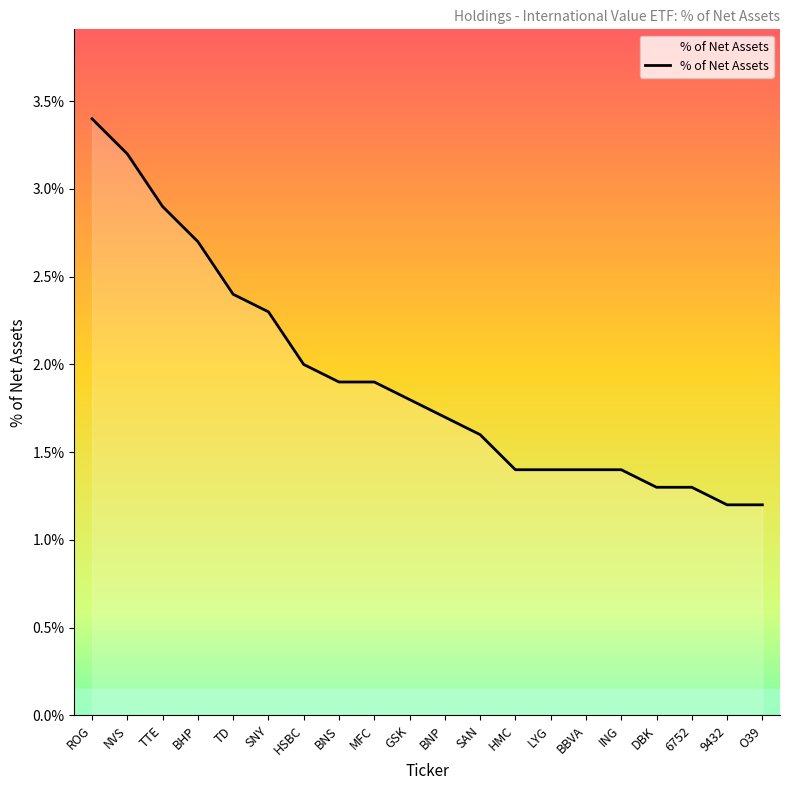

What position from the right is SAN?

9